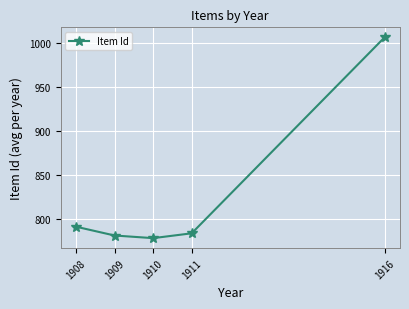

Rank the categories by value from lowest to highest.

1910, 1909, 1911, 1908, 1916